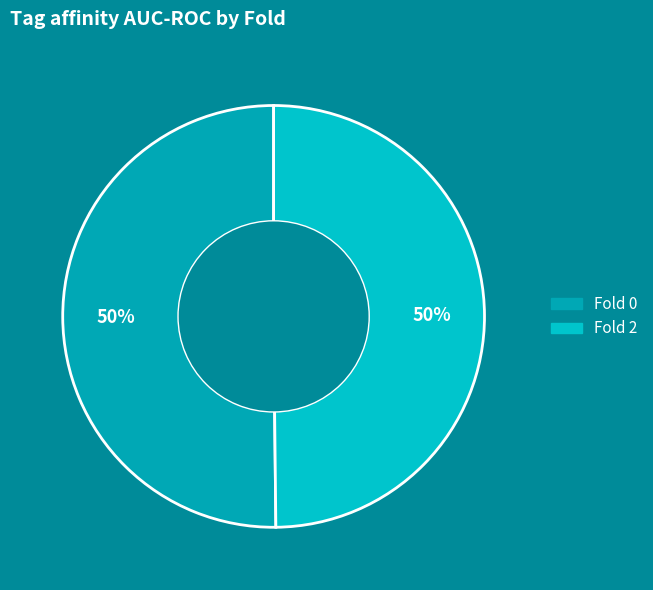

How many slices are in this pie chart?

2